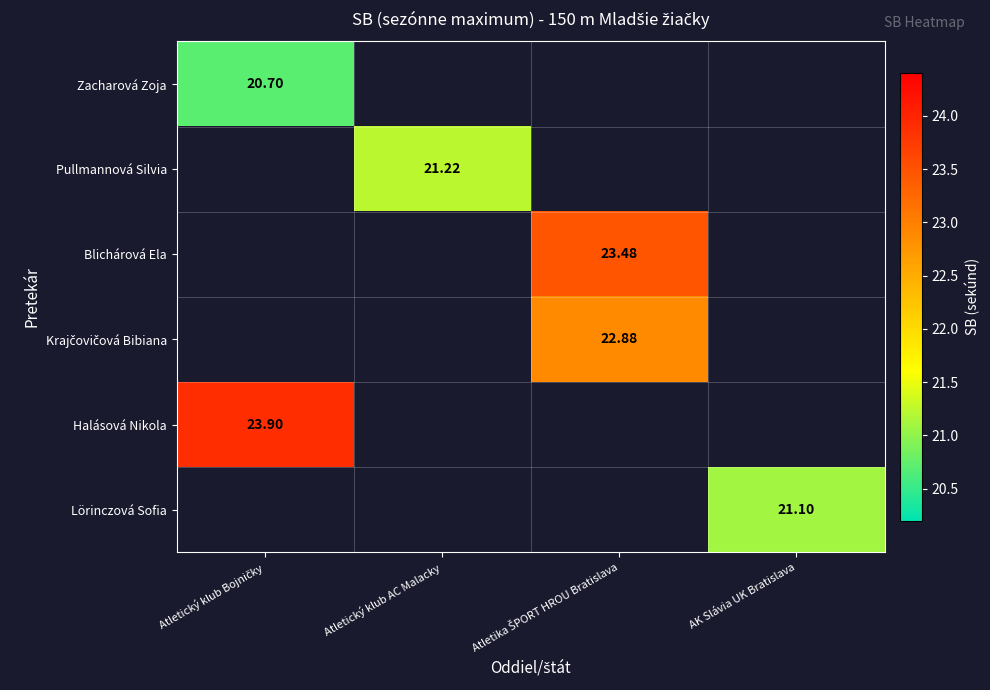

True or false: Lörinczová Sofia has a value of 8.5 at AK Slávia UK Bratislava.

False